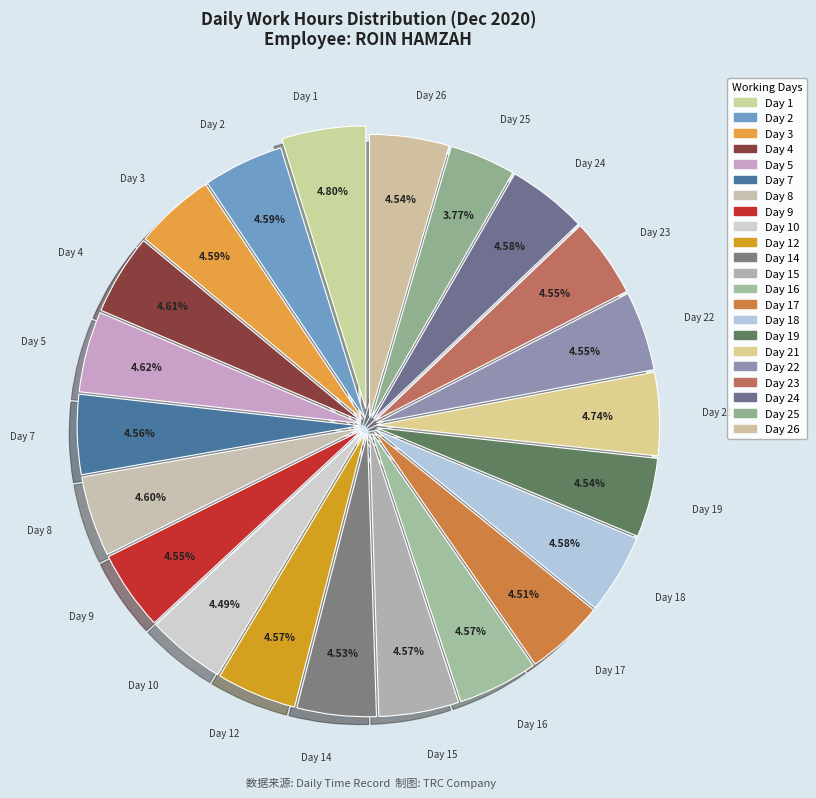

How many segments does this pie chart have?

22